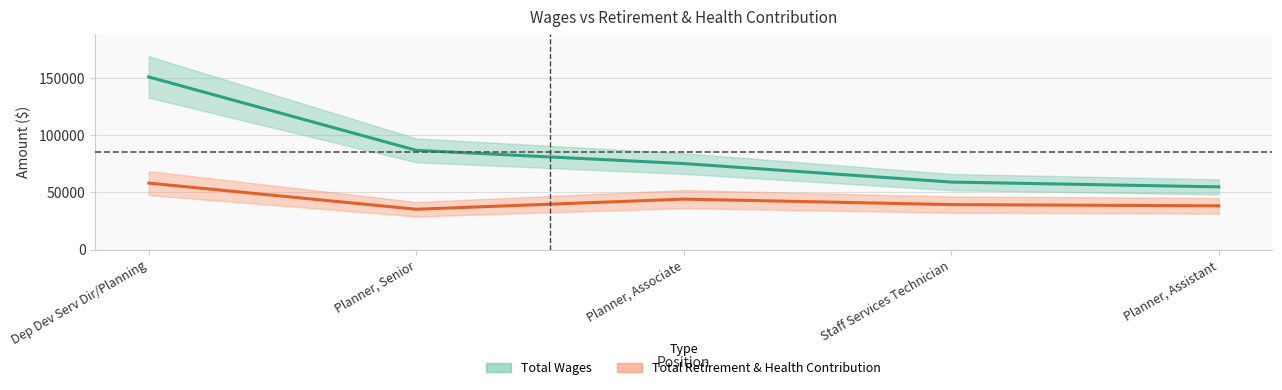

What is the average value of the Total Wages series?

85453